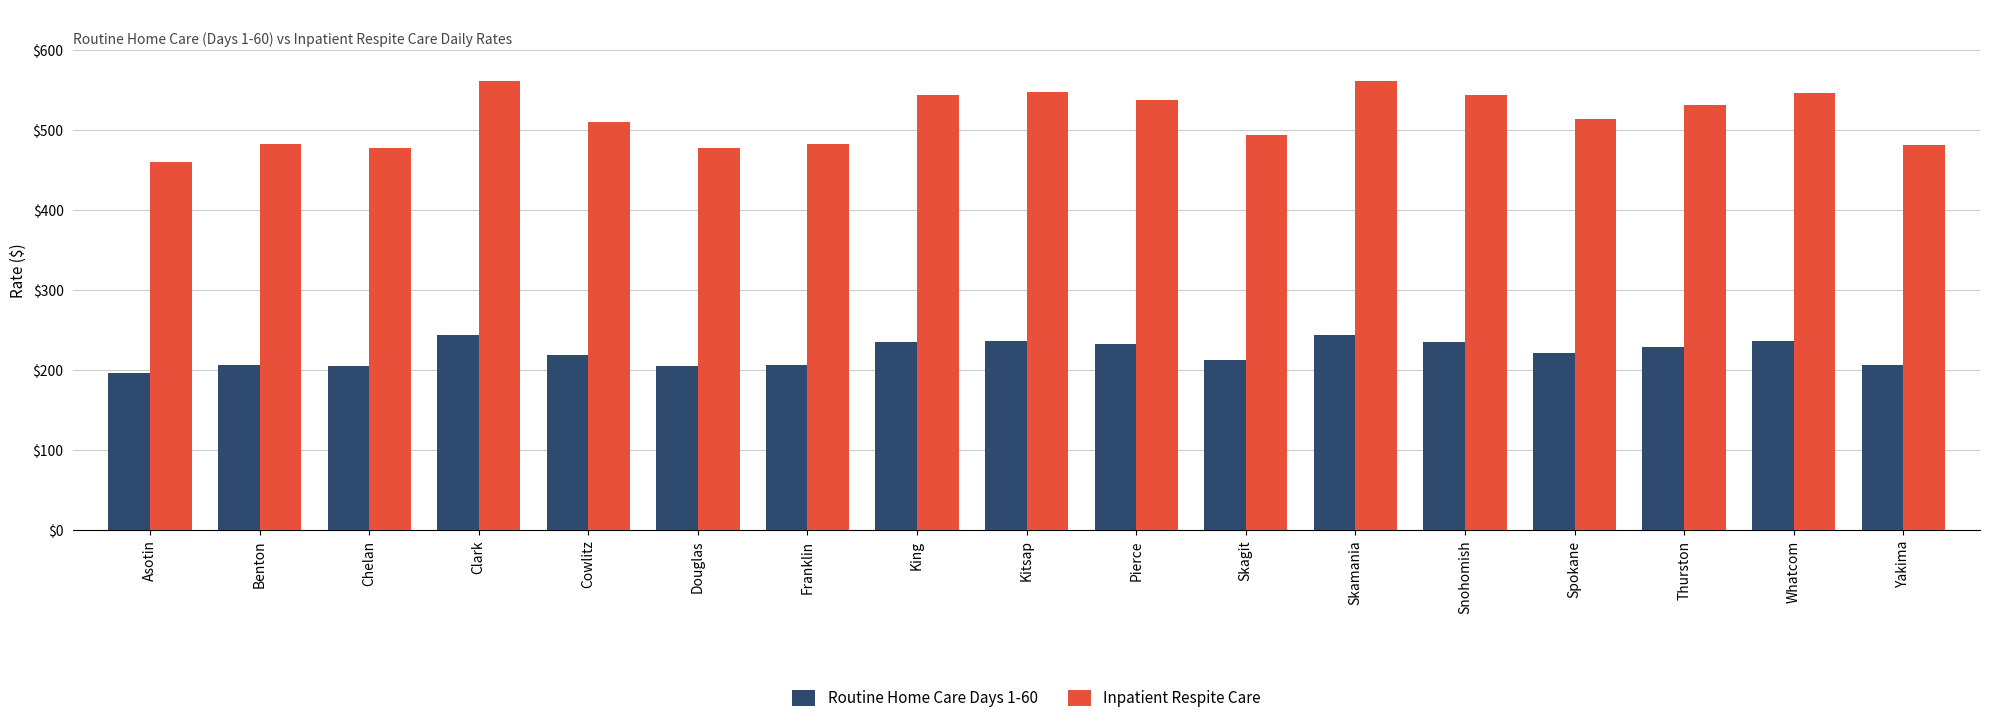

Rank the series at Snohomish from lowest to highest value.

Routine Home Care Days 1-60, Inpatient Respite Care